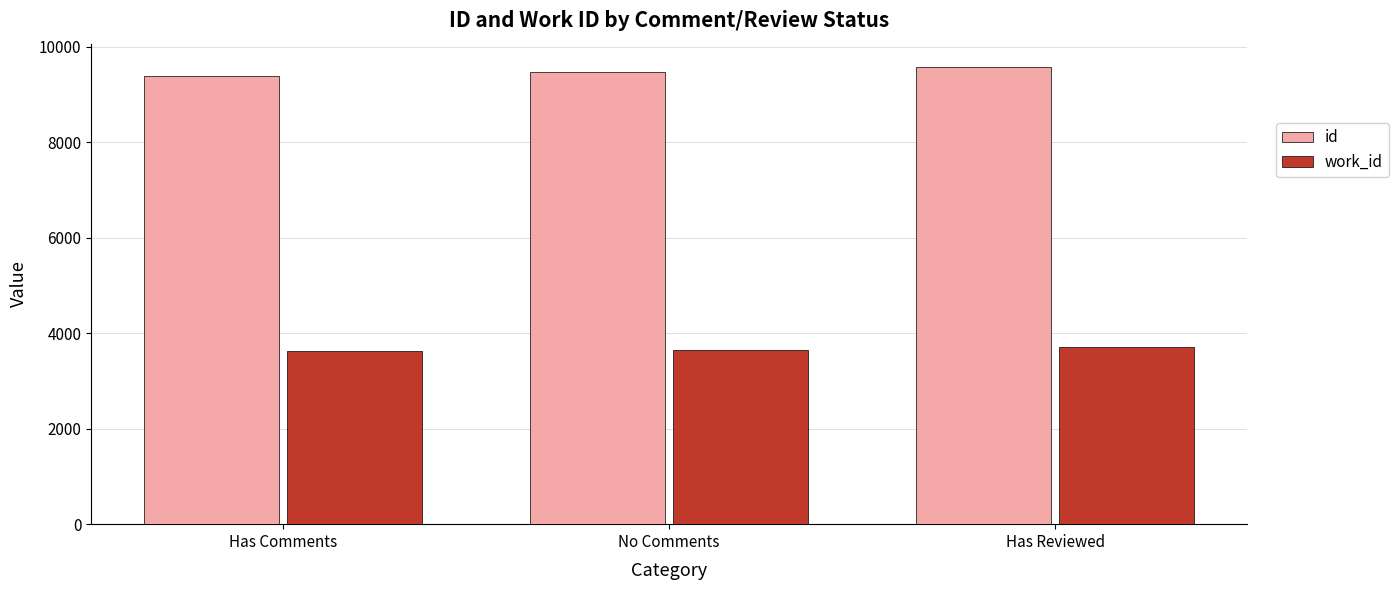

True or false: id has a value of 9466 at No Comments.

True